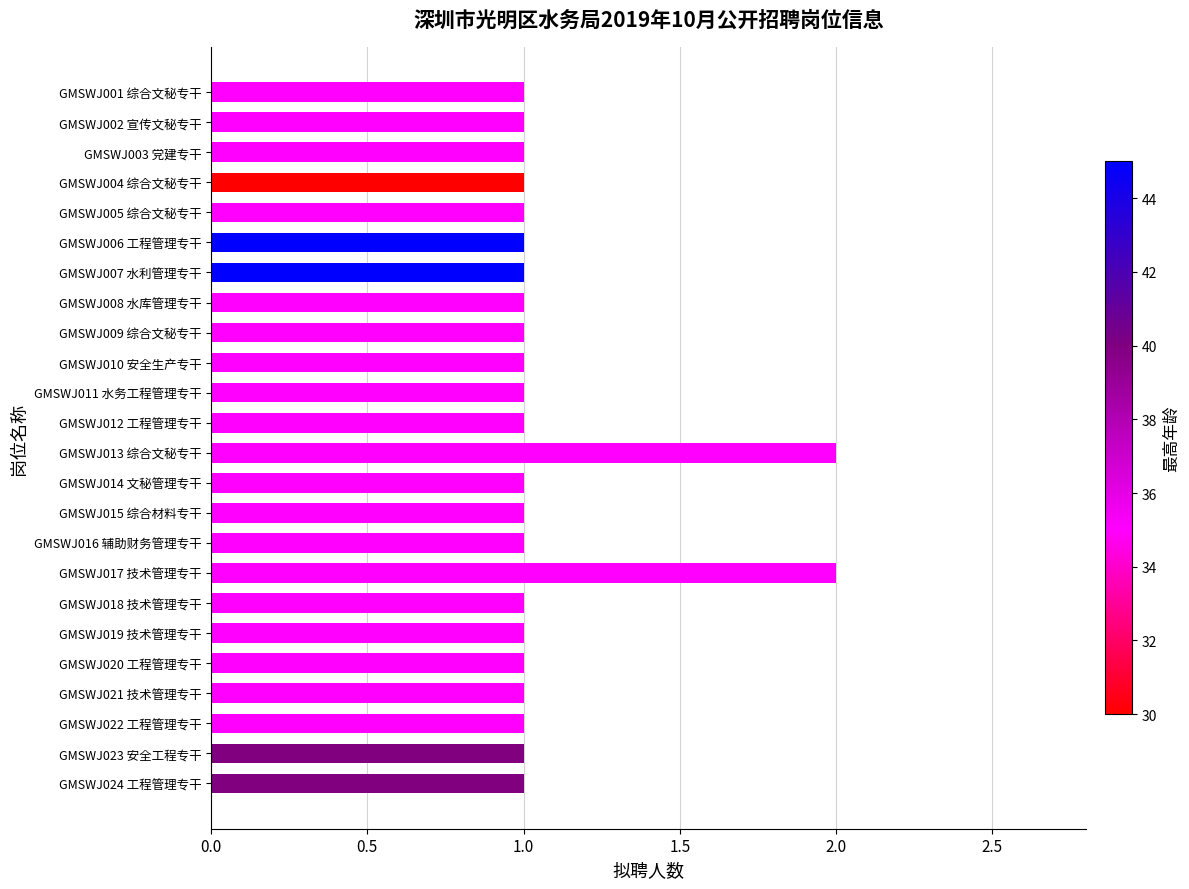

What is the average value?

1